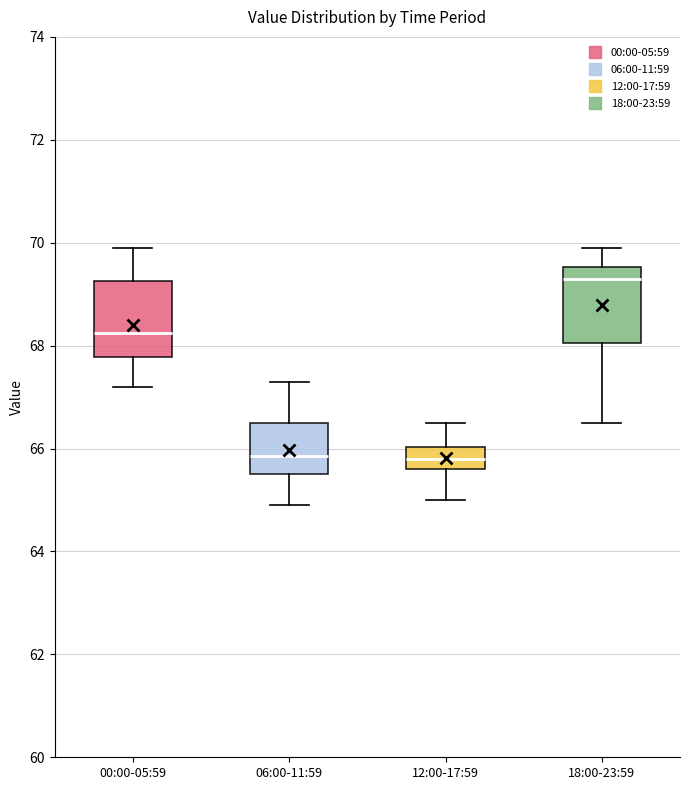

Which box's median line is the highest?

18:00-23:59